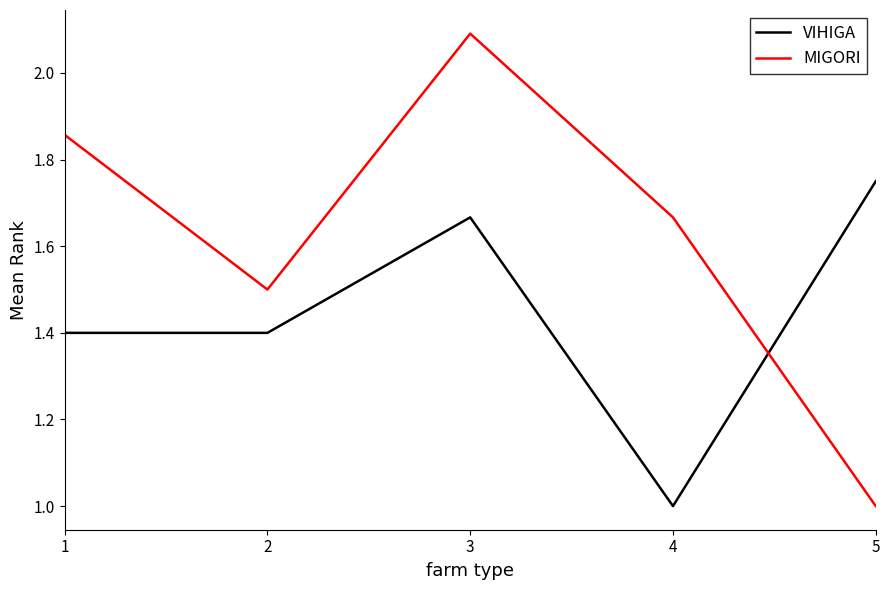

What is the average value of the VIHIGA series?

1.4